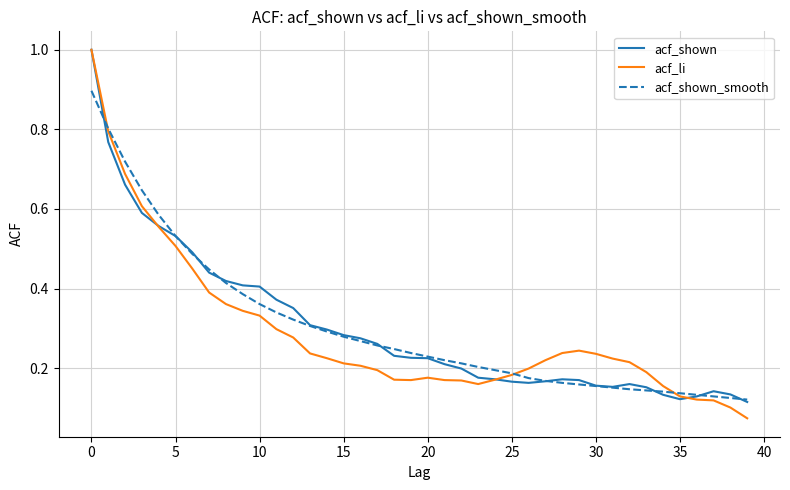

How many categories are shown in the chart?

40